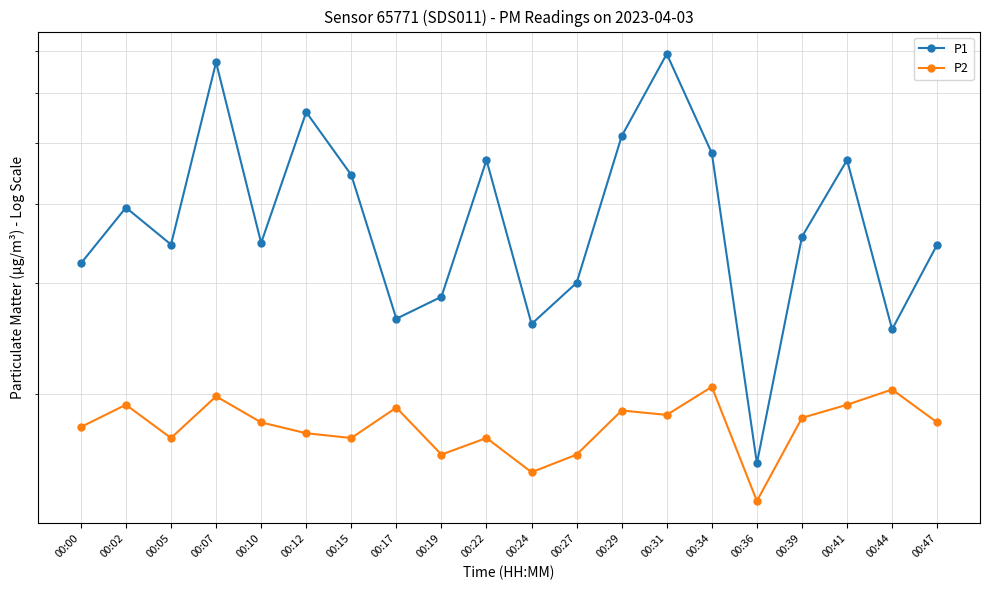

True or false: P1 has a value of 4.7 at 00:22.

True